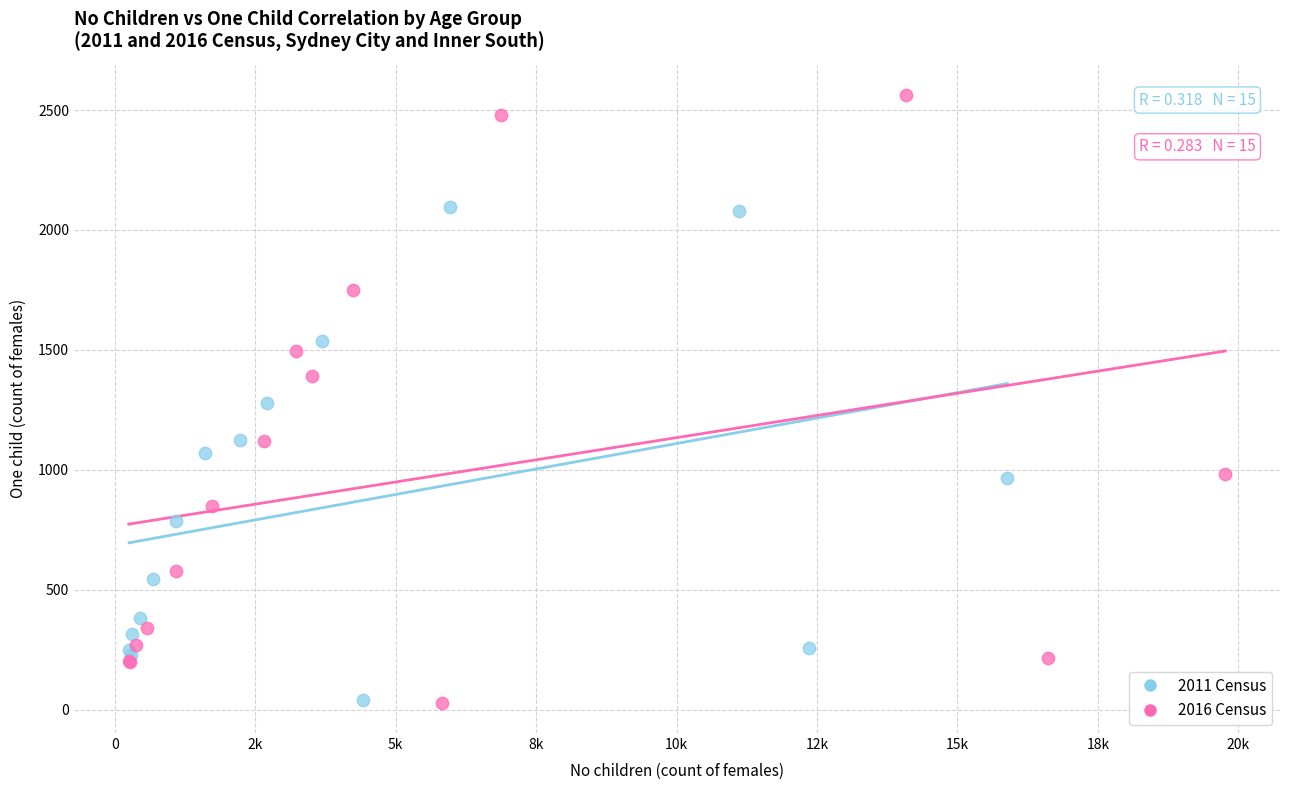

Which series contains the highest Y value?

2016 Census